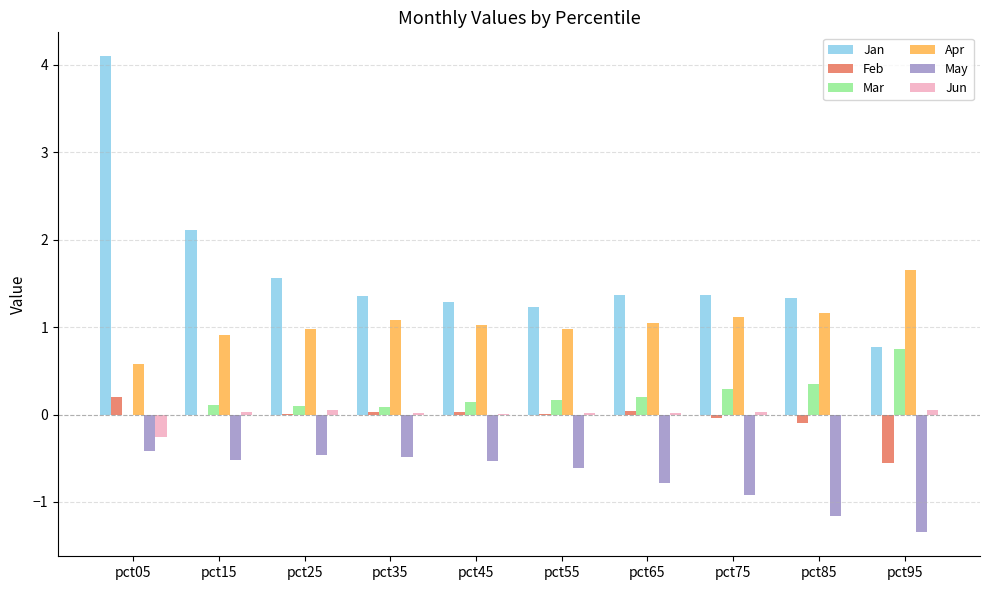

The value of Jan at pct05 is 2.4. True or false?

False